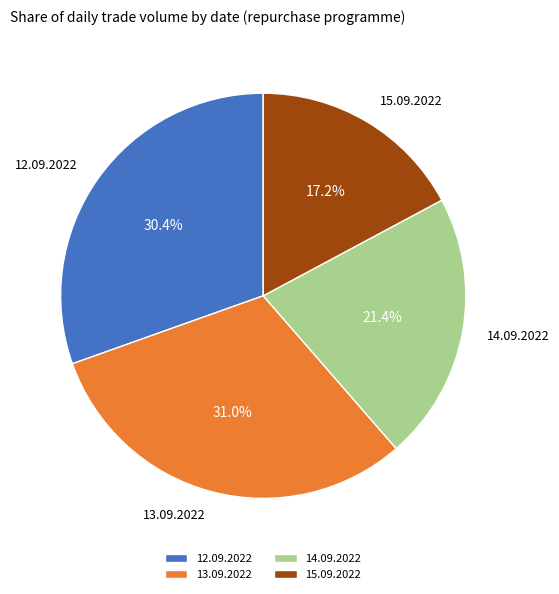

To the nearest percent, what portion does 15.09.2022 represent?

17%